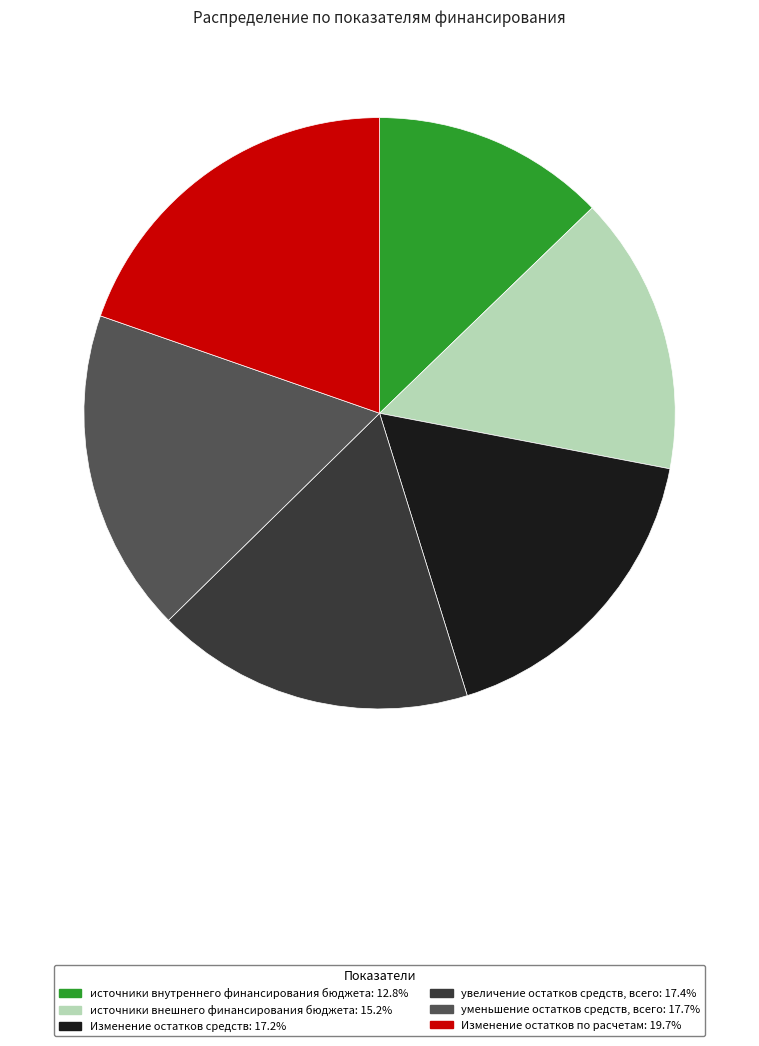

Count the number of slices in the pie.

6